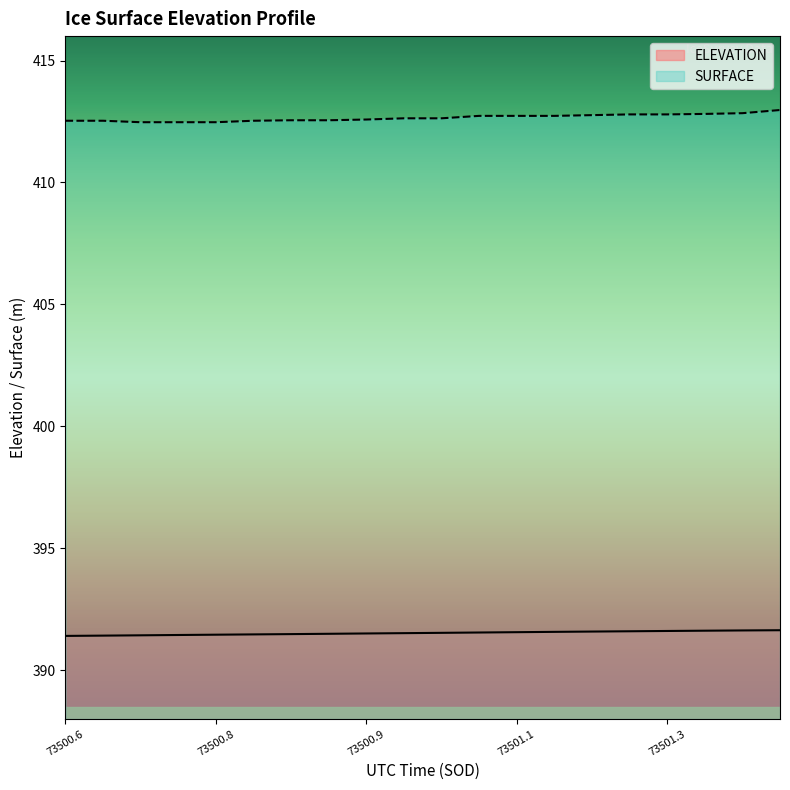

How many categories are shown in the chart?

20